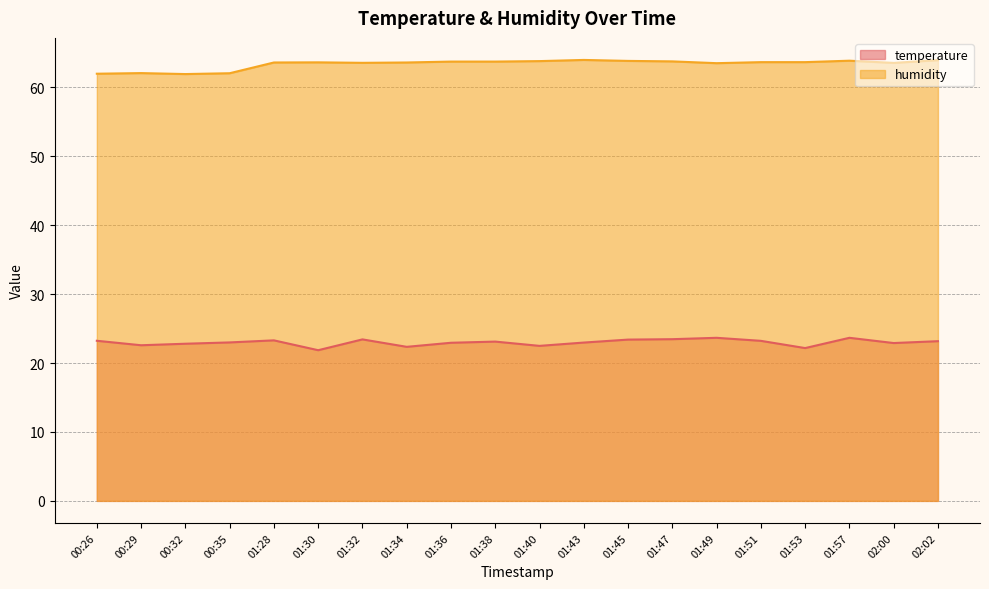

Where is humidity nearest to the value 62?

00:26